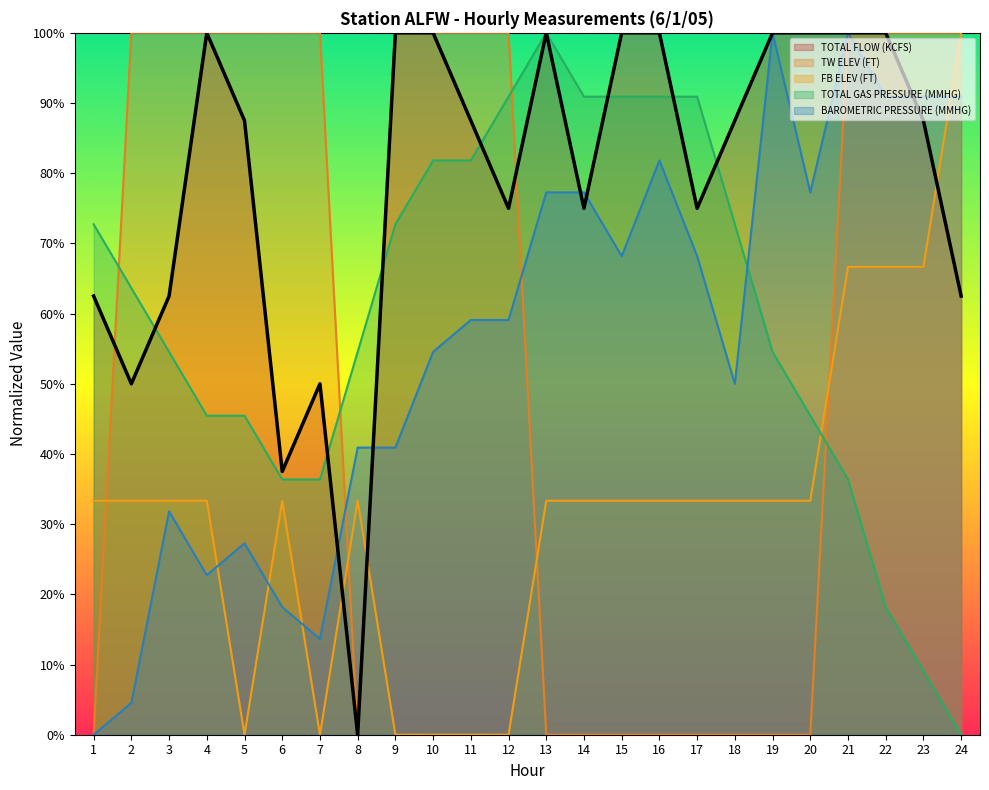

What is the sum of the BAROMETRIC PRESSURE (MMHG) values at 11 and 6?

77.3